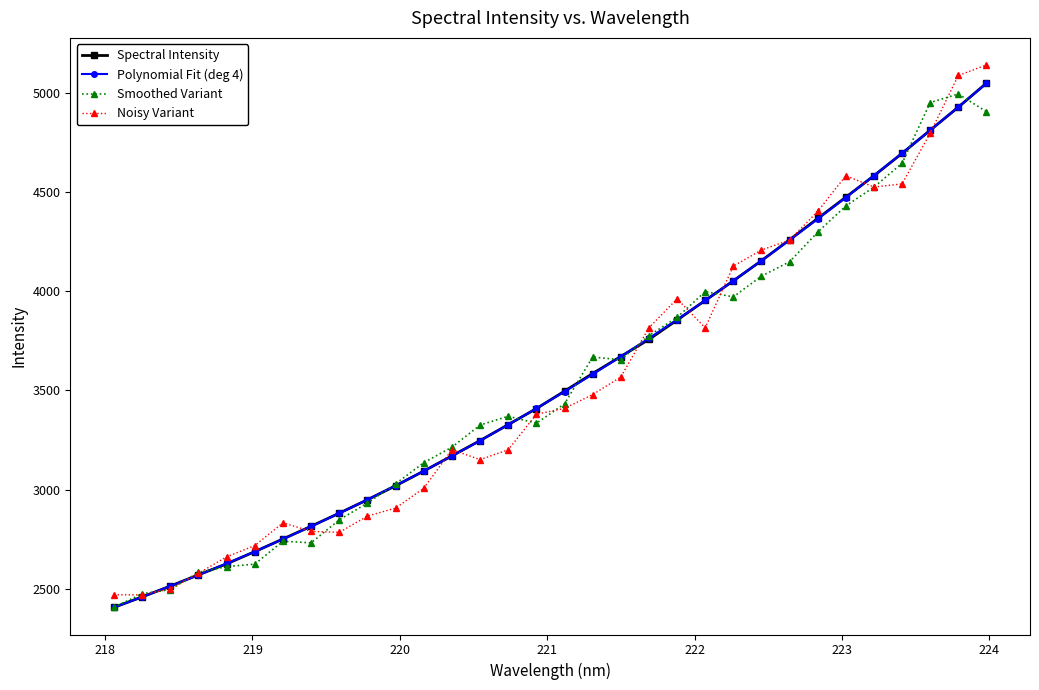

At which label does Noisy Variant reach its minimum?

218